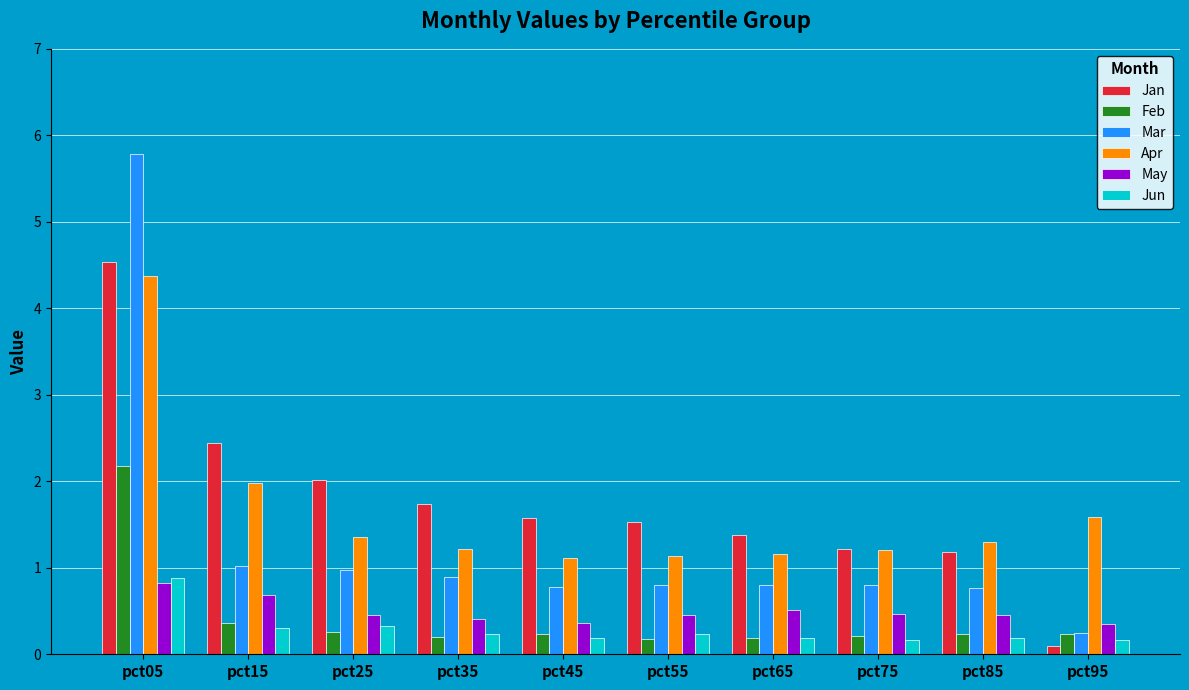

Rank the series by their maximum value, from lowest to highest.

May, Jun, Feb, Apr, Jan, Mar